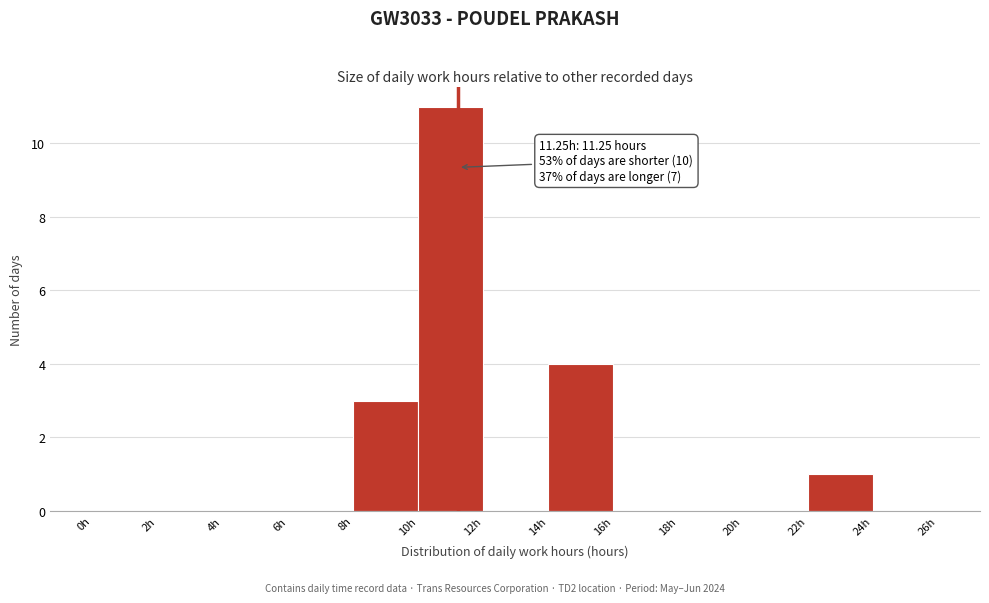

Which range on the x-axis has the tallest bar?

10 to 12